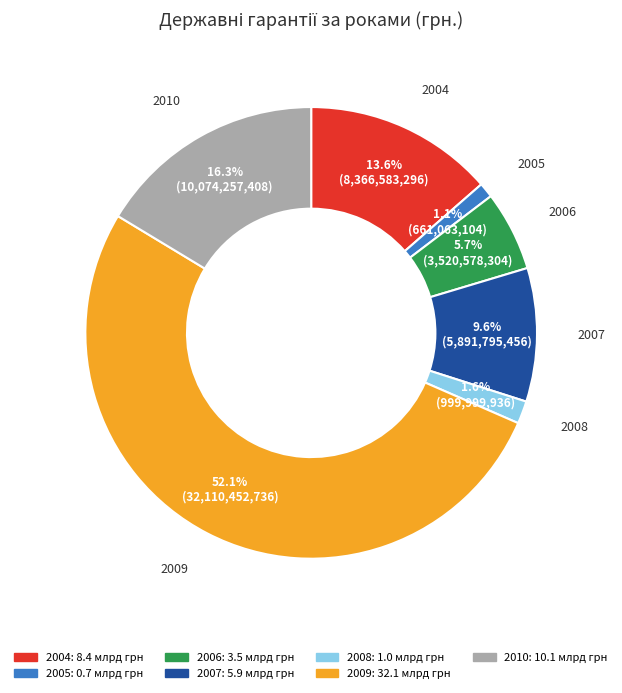

Which category accounts for the majority?

2009